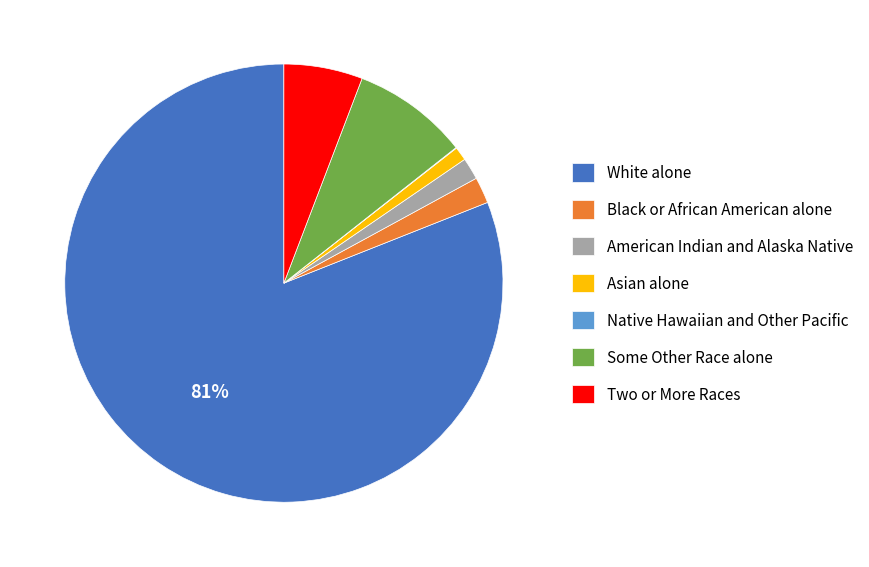

Is it true that Two or More Races is 6% of the pie?

True